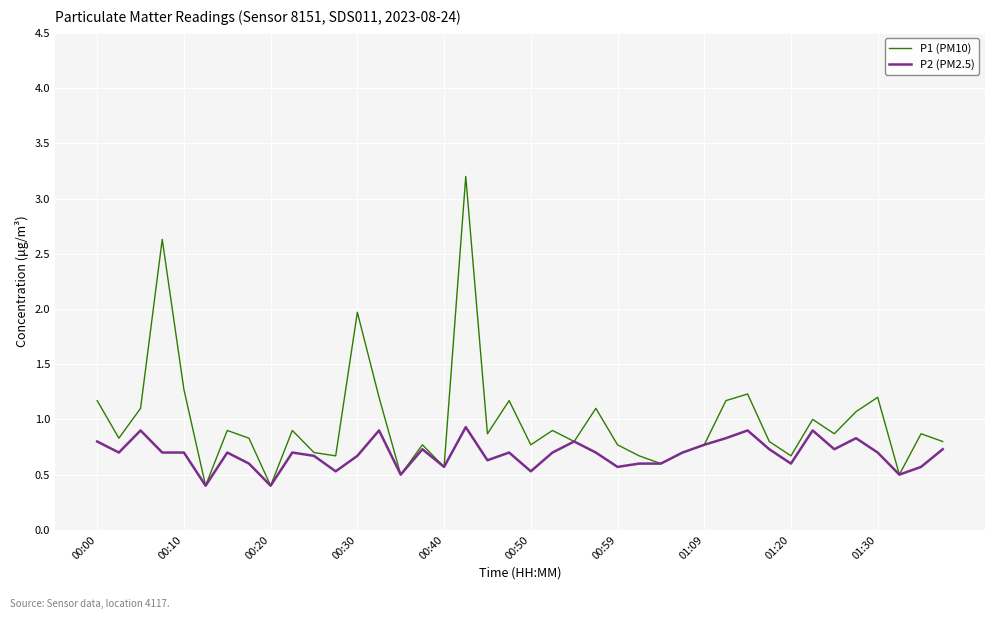

Reading left to right, list all the values displayed in this chart.

P1 (PM10): 1.2	0.8	1.1	2.6	1.3	0.4	0.9	0.8	0.4	0.9	0.7	0.7	2.0	1.2	0.5	0.8	0.6	3.2	0.9	1.2	0.8	0.9	0.8	1.1	0.8	0.7	0.6	0.7	0.8	1.2	1.2	0.8	0.7	1.0	0.9	1.1	1.2	0.5	0.9	0.8
P2 (PM2.5): 0.8	0.7	0.9	0.7	0.7	0.4	0.7	0.6	0.4	0.7	0.7	0.5	0.7	0.9	0.5	0.7	0.6	0.9	0.6	0.7	0.5	0.7	0.8	0.7	0.6	0.6	0.6	0.7	0.8	0.8	0.9	0.7	0.6	0.9	0.7	0.8	0.7	0.5	0.6	0.7